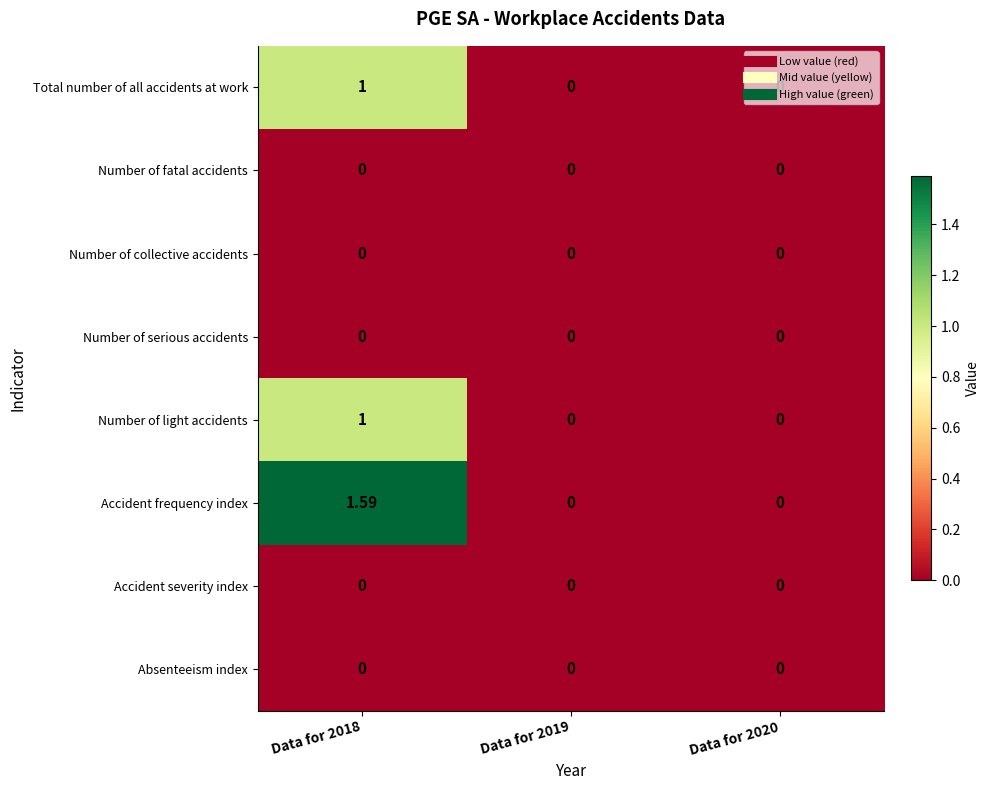

Which series has the widest spread of values?

Accident frequency index